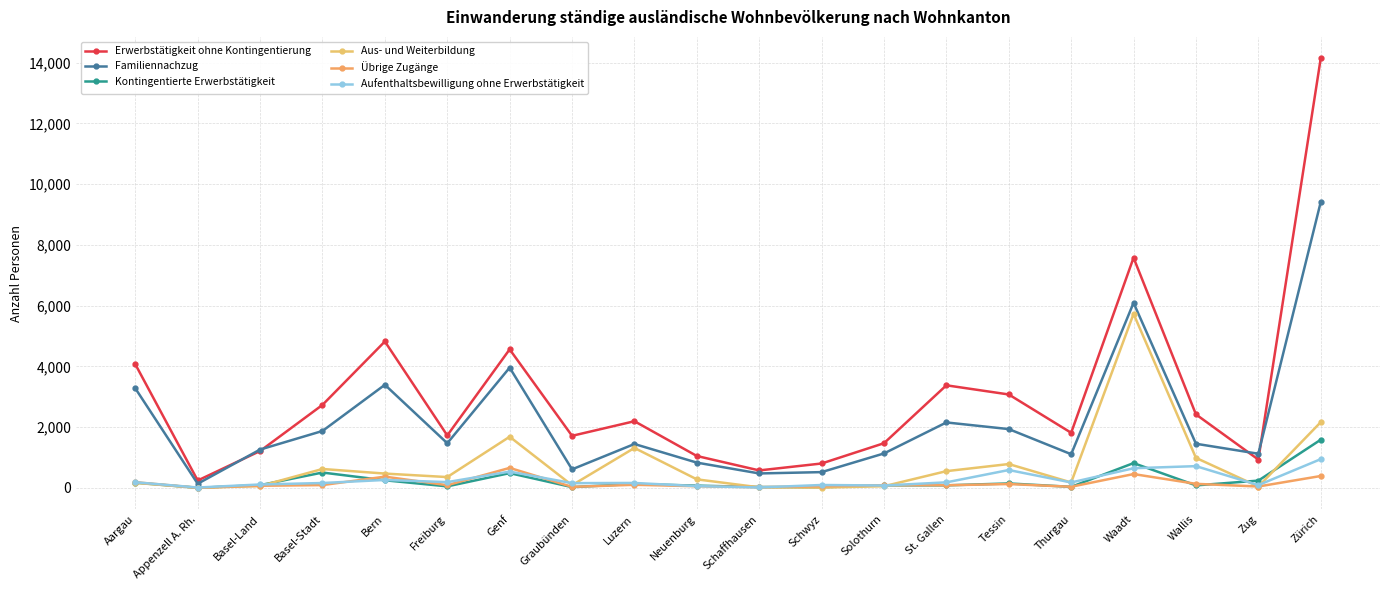

What is the sum of the Kontingentierte Erwerbstätigkeit values at Luzern and Tessin?

273